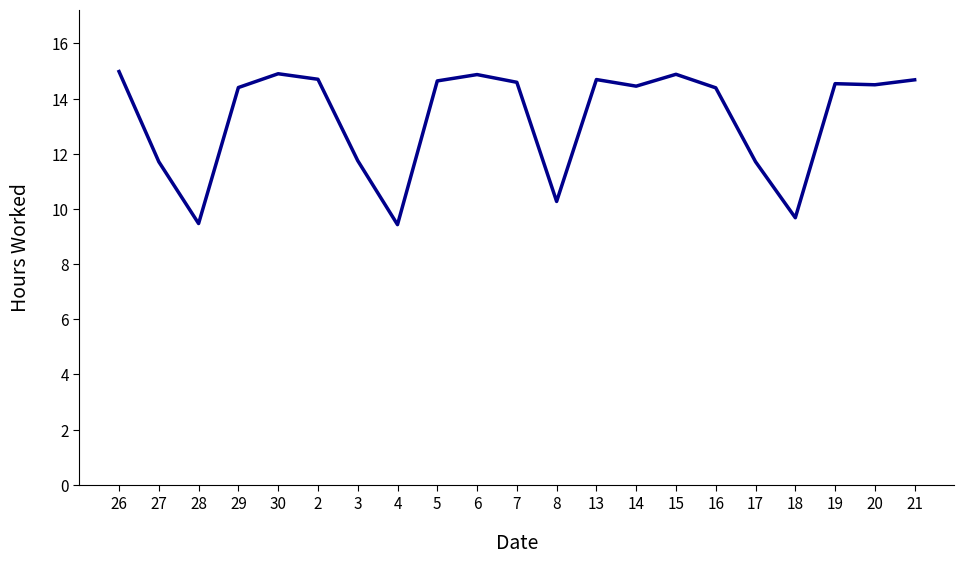

What is the change in value from 3 to 5?

+2.9